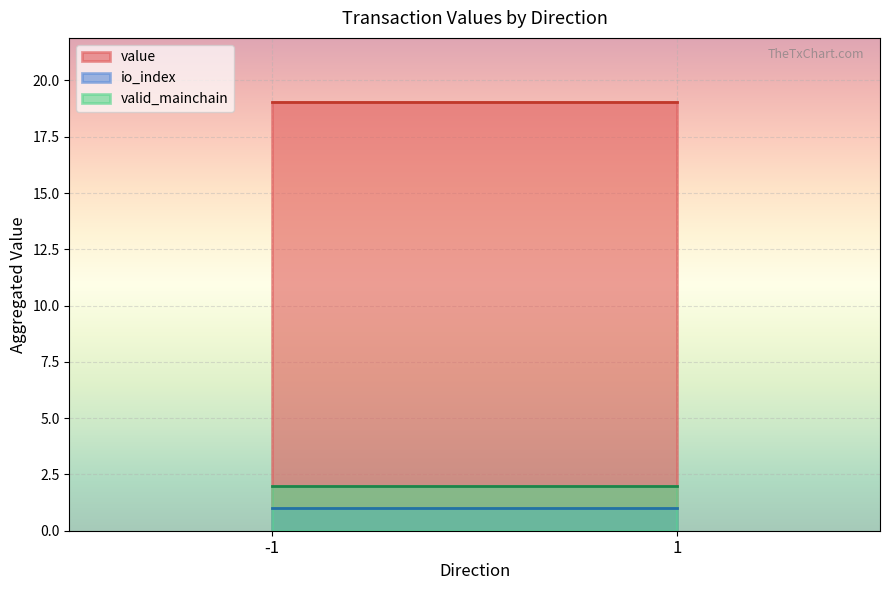

What is the average value of the valid_mainchain series?

2.0